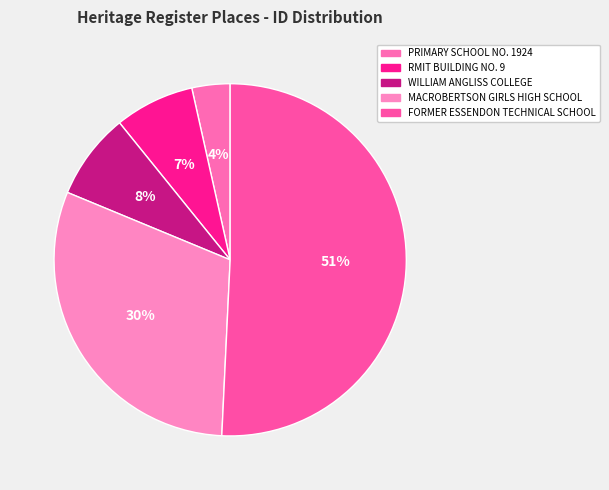

Which slice is the smallest?

PRIMARY SCHOOL NO. 1924